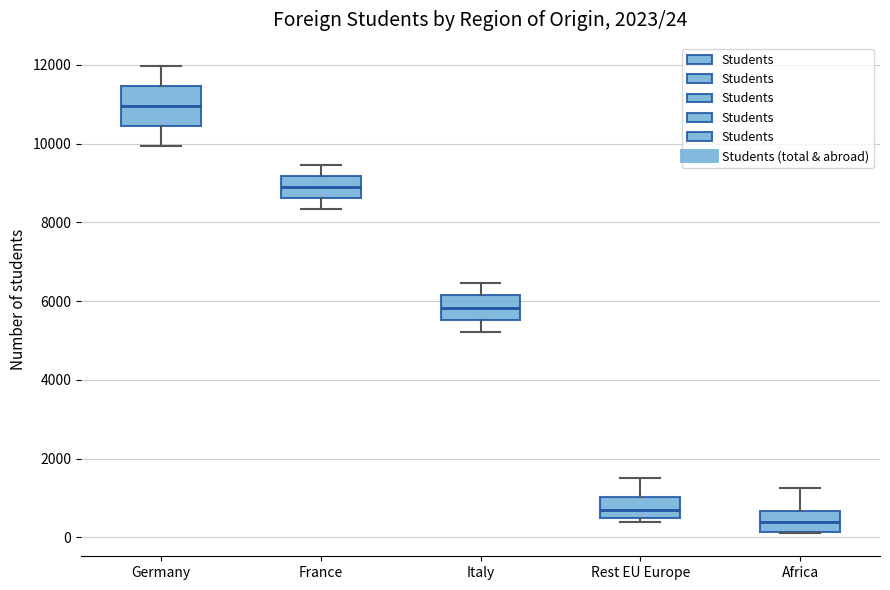

Which box's median line is the highest?

Germany